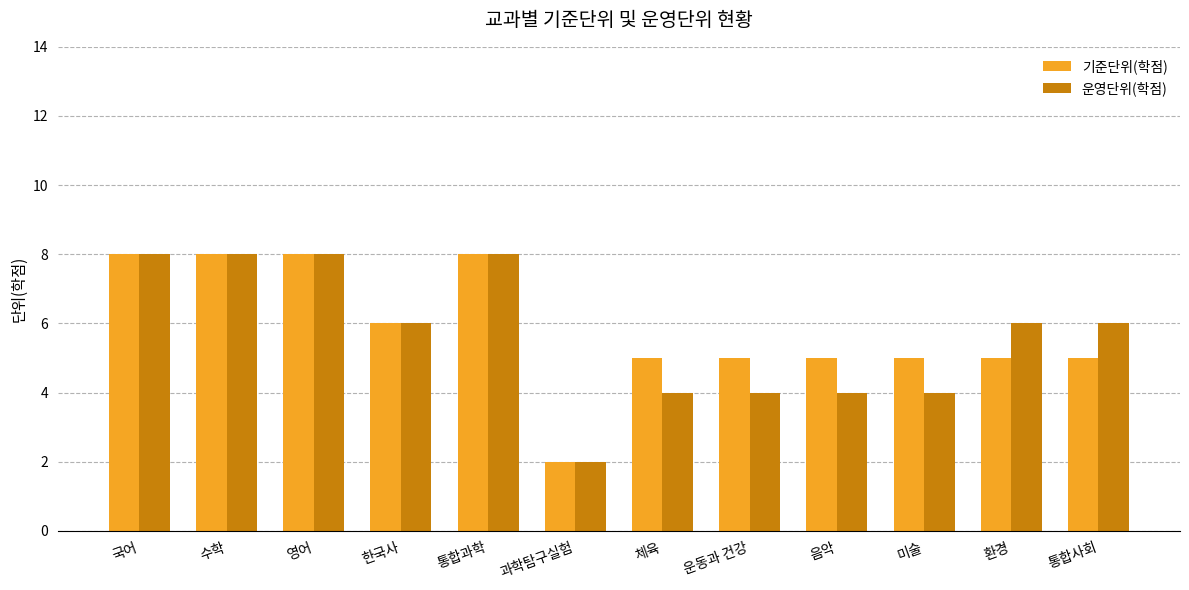

Reading right to left, list all the values displayed in this chart.

기준단위(학점): 통합사회=5	환경=5	미술=5	음악=5	운동과 건강=5	체육=5	과학탐구실험=2	통합과학=8	한국사=6	영어=8	수학=8	국어=8
운영단위(학점): 통합사회=6	환경=6	미술=4	음악=4	운동과 건강=4	체육=4	과학탐구실험=2	통합과학=8	한국사=6	영어=8	수학=8	국어=8